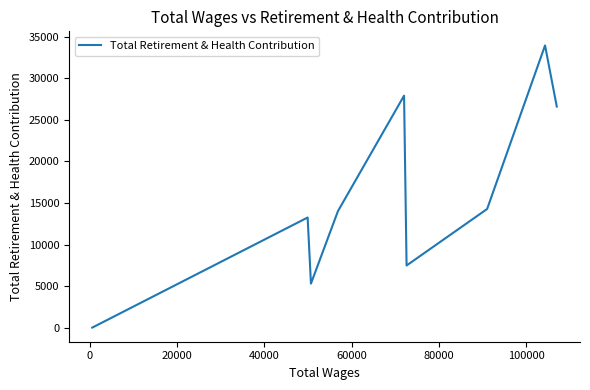

What is the difference between the maximum and minimum values?

33953